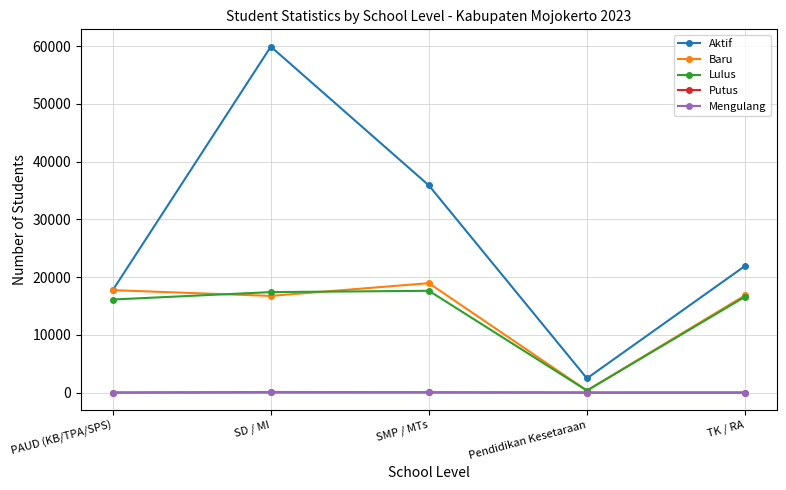

What is the greatest value displayed?

59908